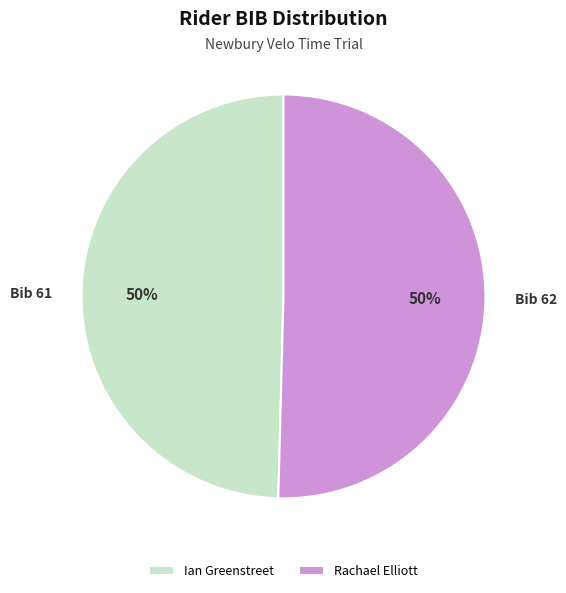

How many segments does this pie chart have?

2